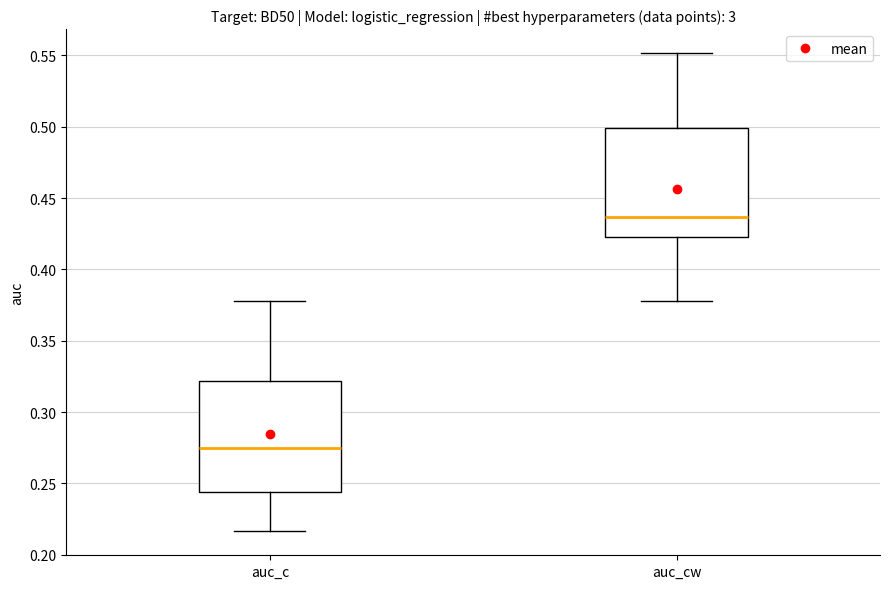

Where does the upper whisker of the box for auc_c end on the y-axis? The values are not printed on the chart, so give them approximately, as read against the axis.

0.380